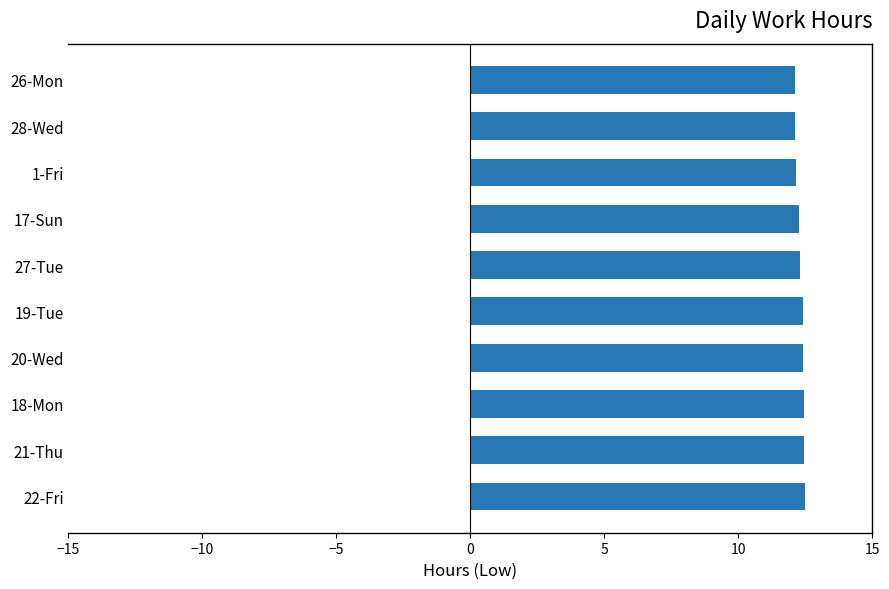

What is the sum of all values?

123.2